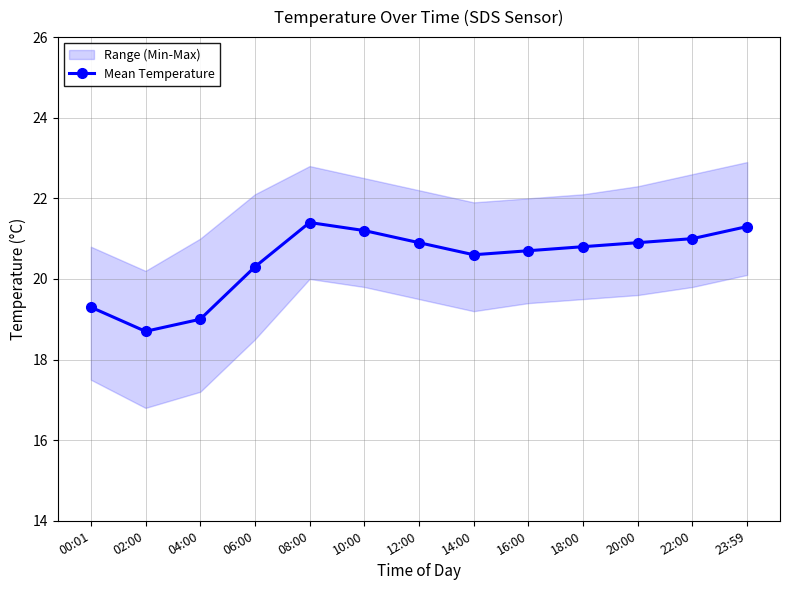

What is the sum of all values?

266.1